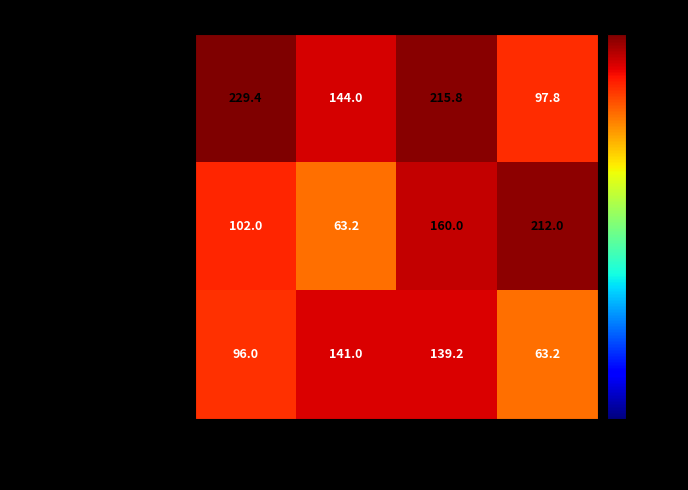

Reading left to right, extract all data points from this chart.

Завтрак: 229.4	144.0	215.8	97.8
Обед закуска/1 блюдо: 102.0	63.2	160.0	212.0
Обед сладкое/хлеб: 96.0	141.0	139.2	63.2